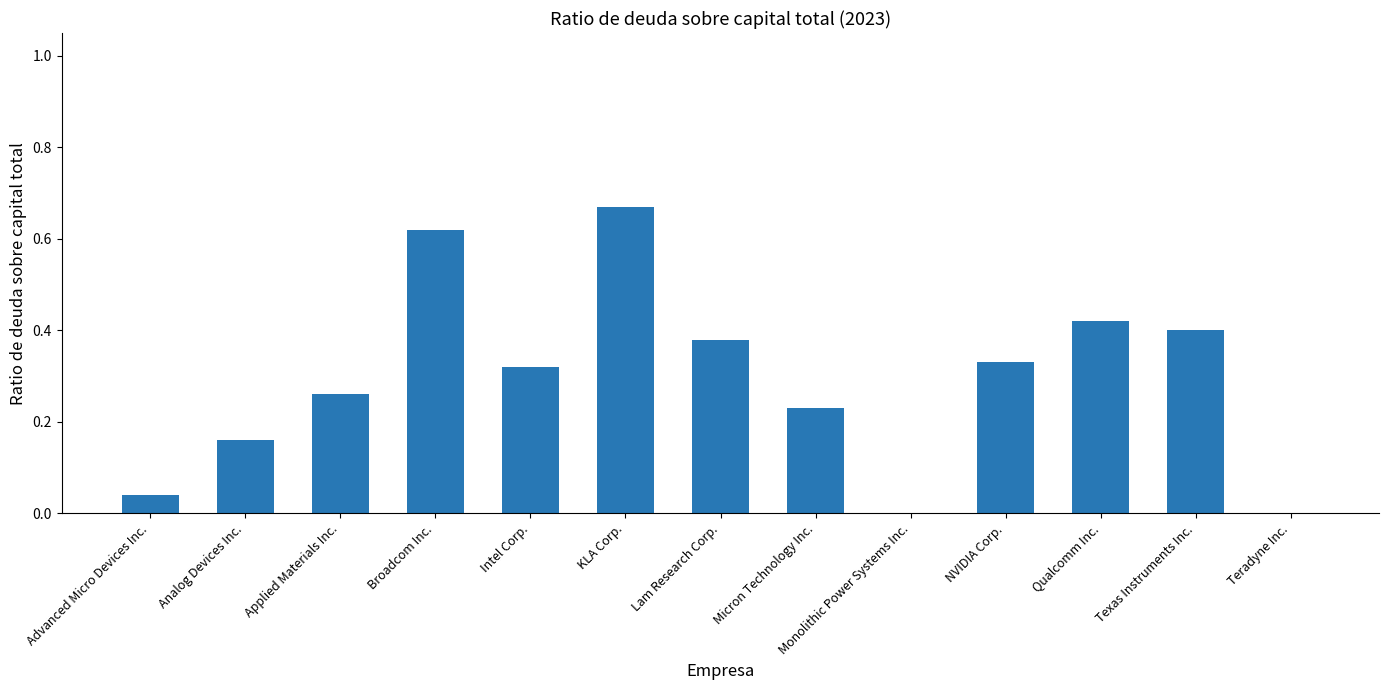

Is it true that the value at Texas Instruments Inc. is 0.7?

False